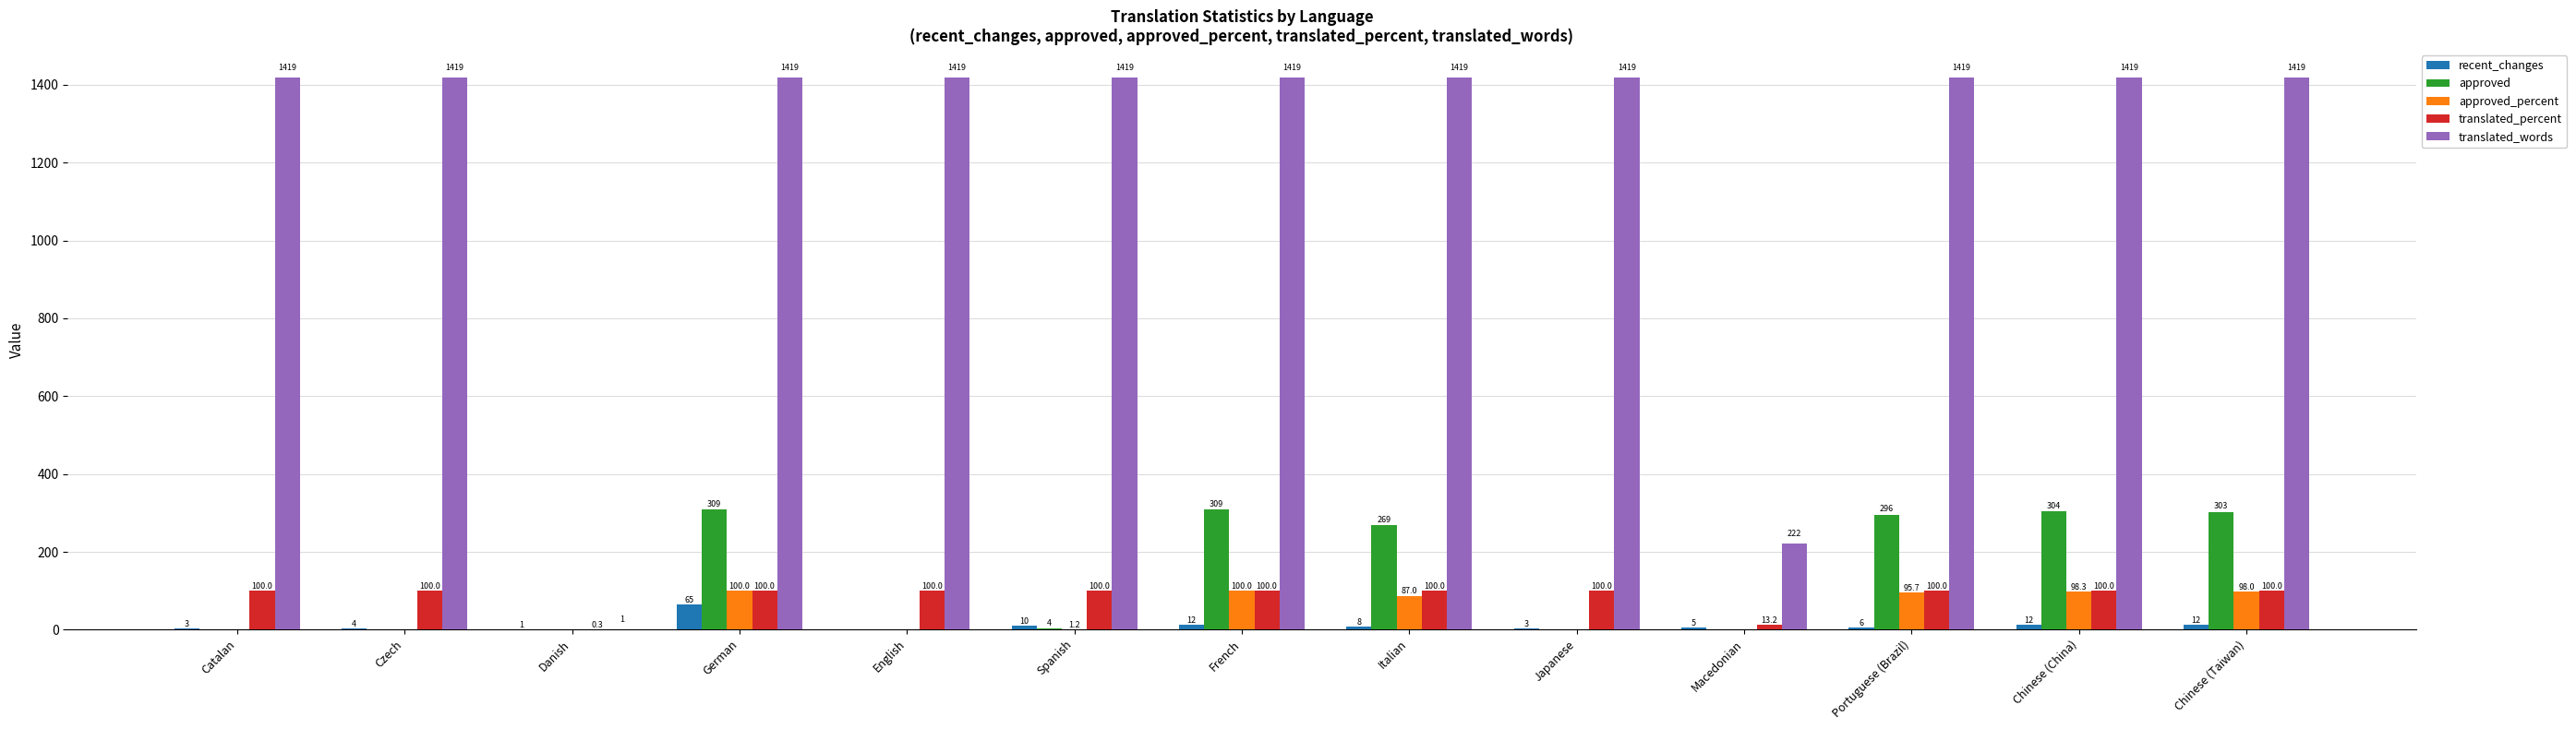

What is the difference between the approved_percent values at English and Chinese (China)?

98.3